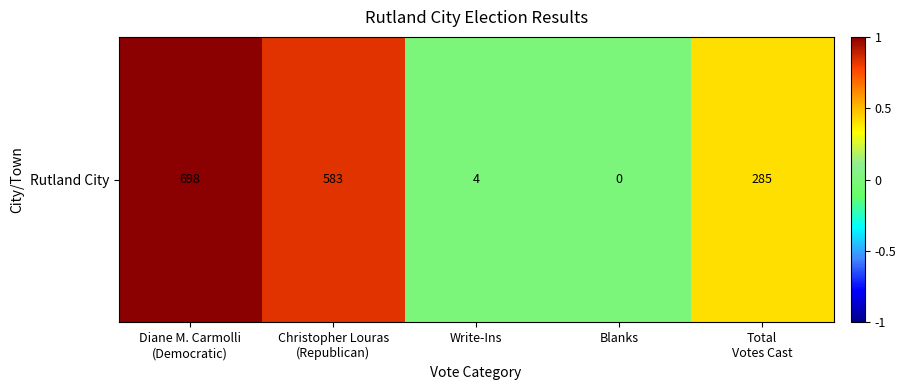

List the labels in order of value, smallest first.

Blanks, Write-Ins, Total
Votes Cast, Christopher Louras
(Republican), Diane M. Carmolli
(Democratic)